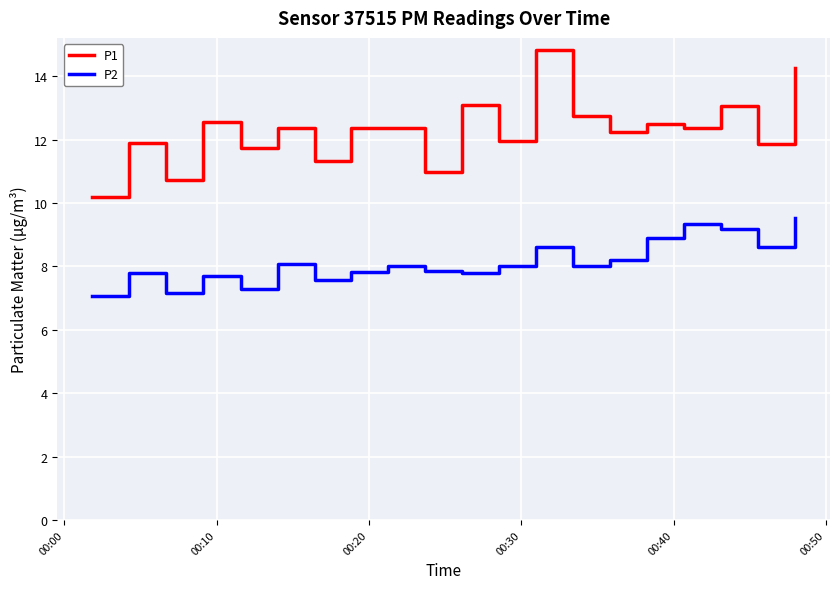

Rank the series by their maximum value, from lowest to highest.

P2, P1